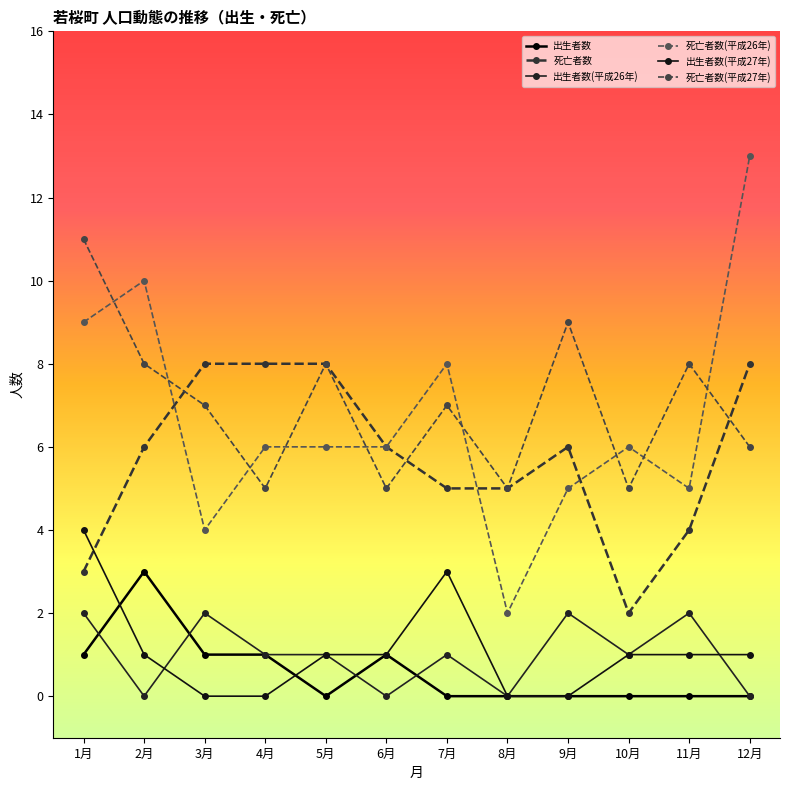

At how many categories does at least one series exceed 6?

9